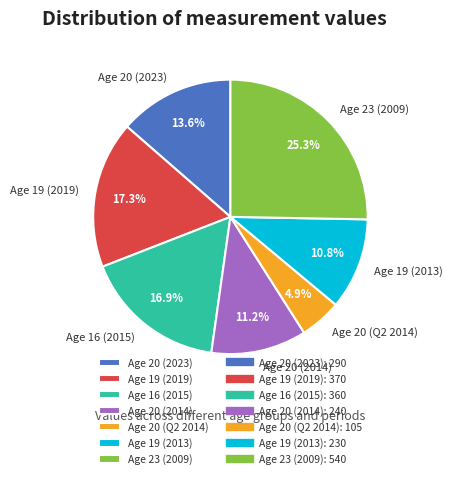

To the nearest percent, what is the difference between the largest and smallest slice percentages?

20%